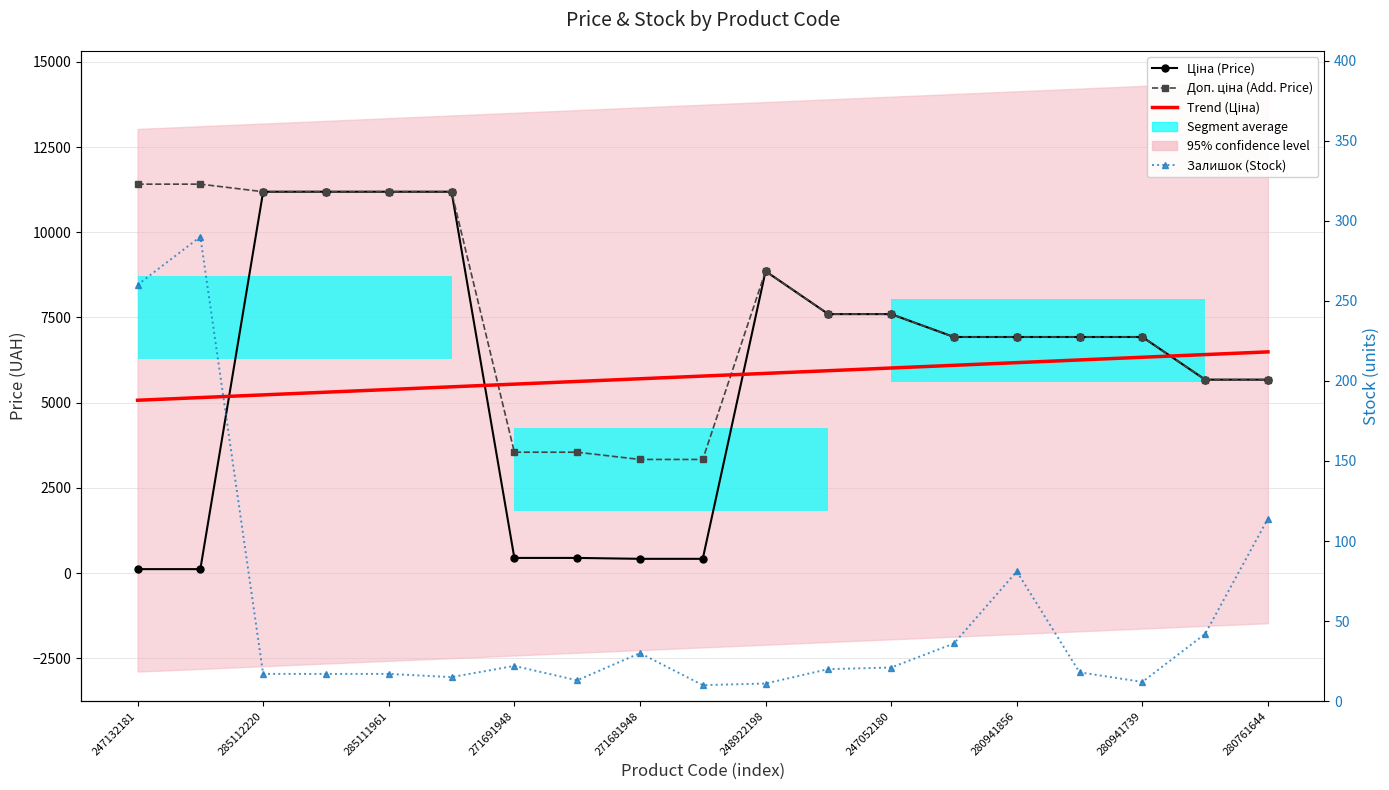

Is this an area chart (filled region under the line)?

No